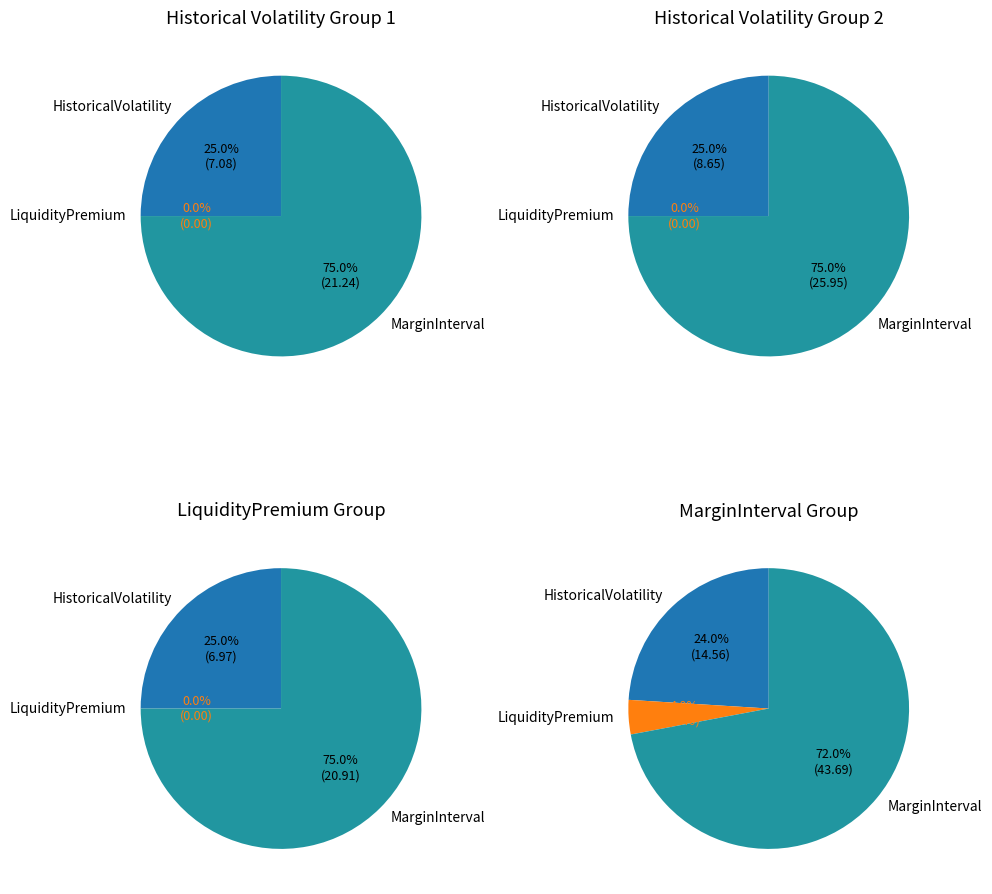

True or false: AD accounts for 1% of the total.

False